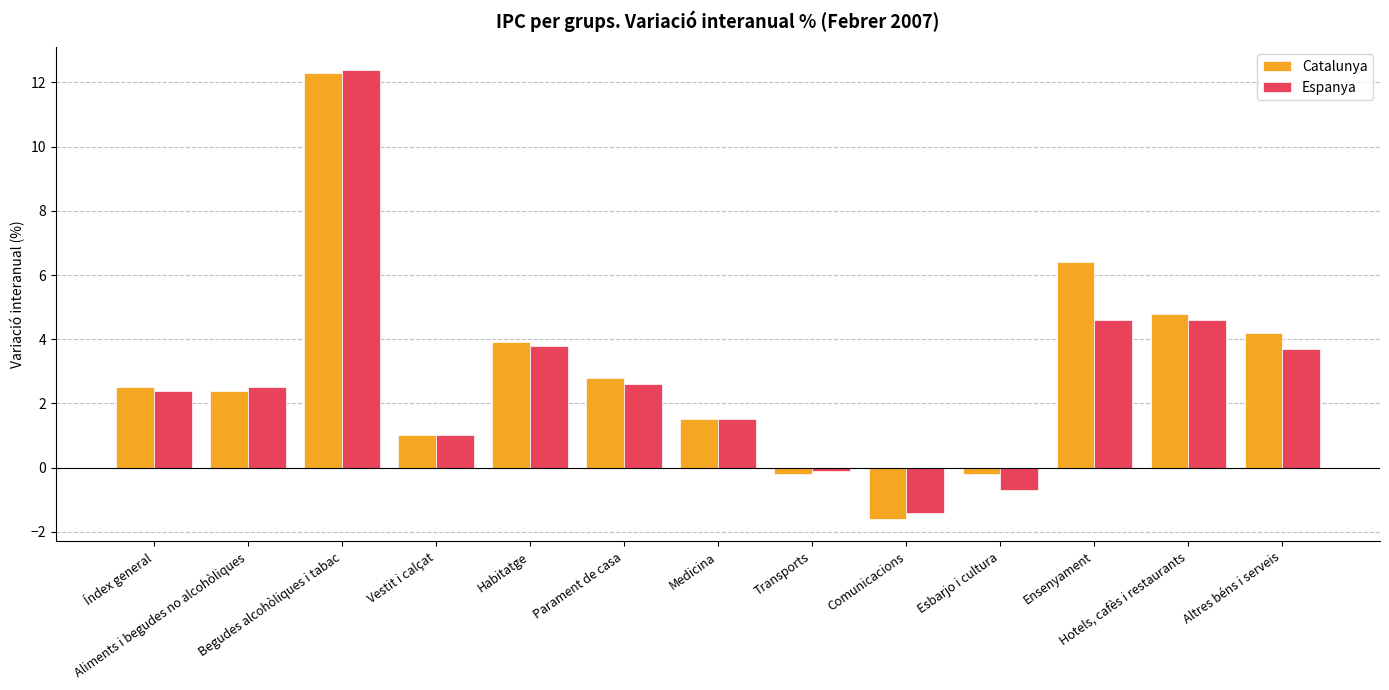

What is the difference between the maximum and minimum values in the Catalunya series?

13.9